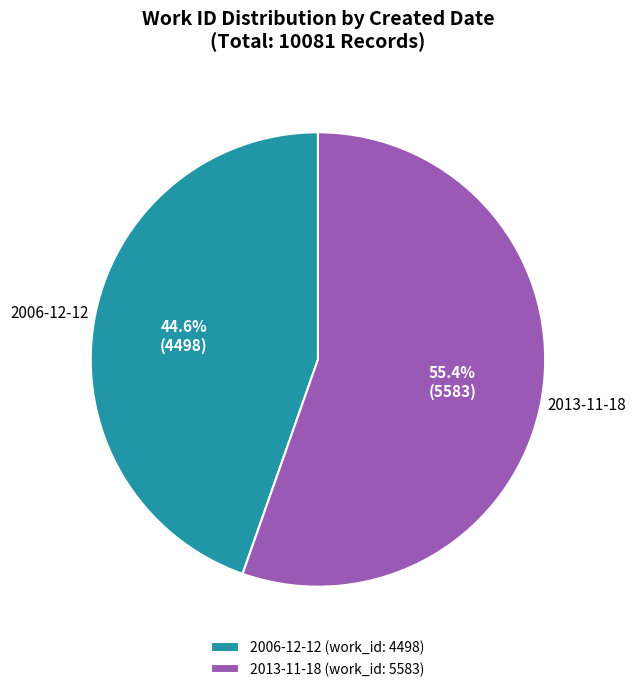

Rank the categories by value from lowest to highest.

2006-12-12, 2013-11-18